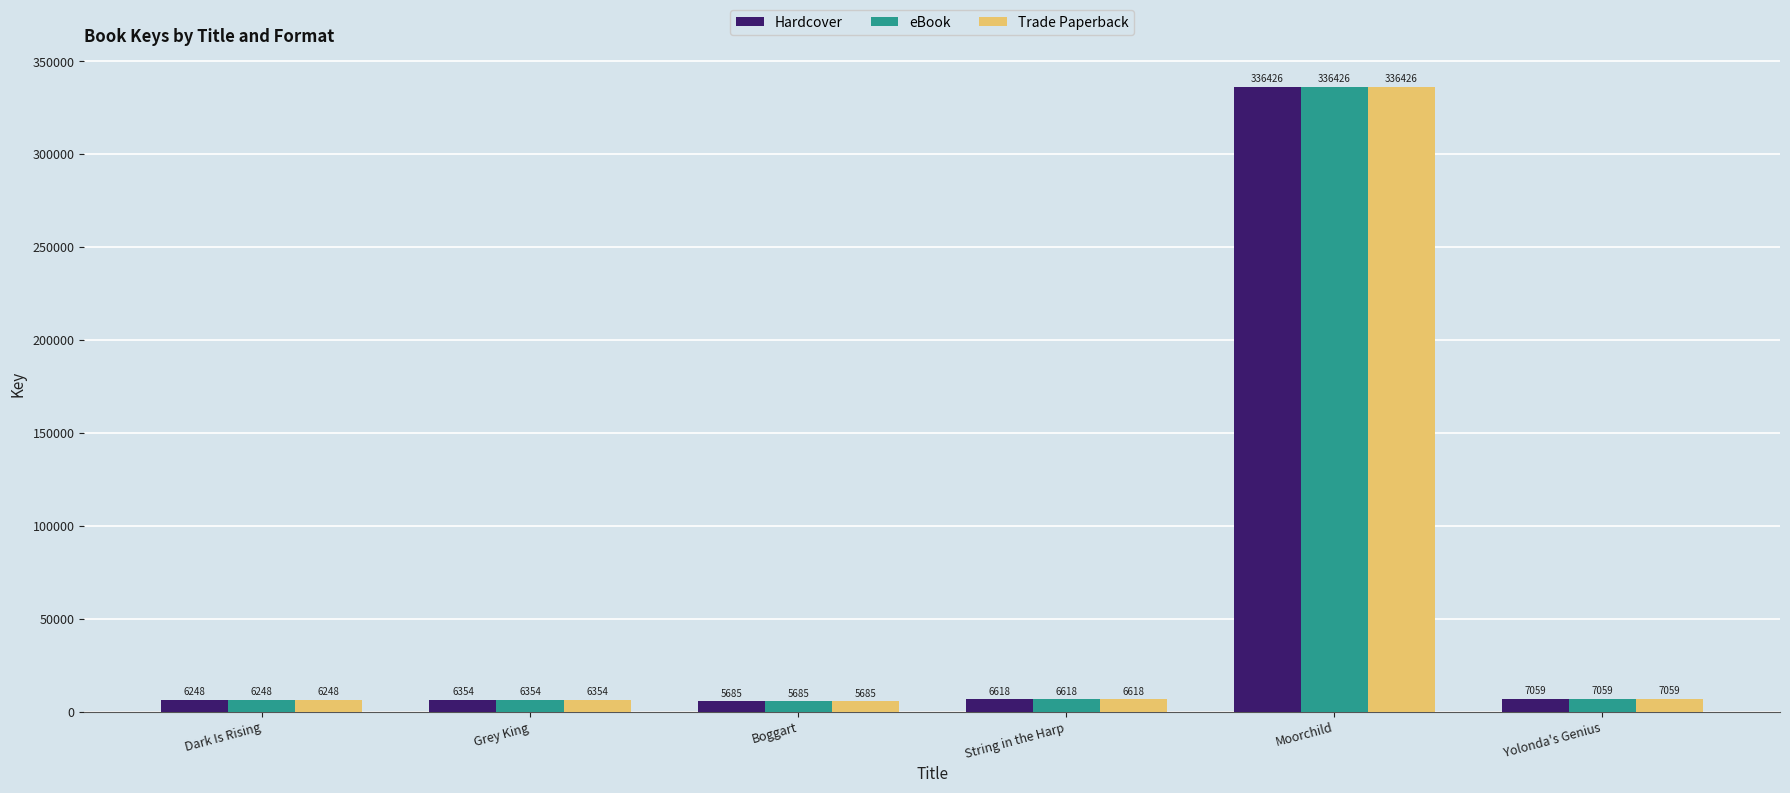

What is the difference between the maximum and second lowest values in the Trade Paperback series?

330178